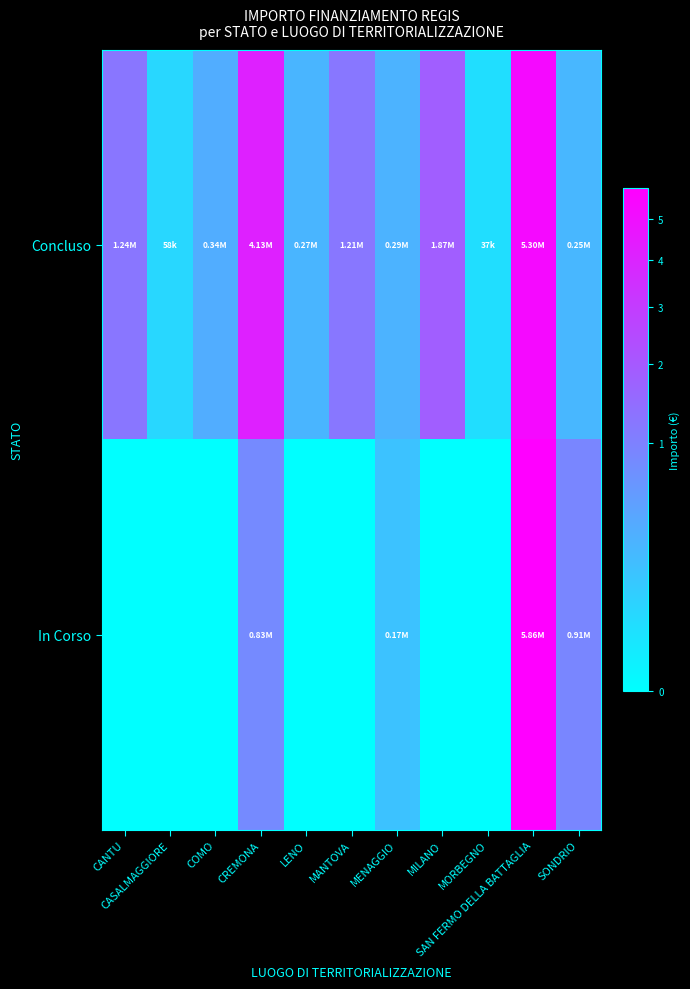

At how many categories does at least one series exceed 733755?

6